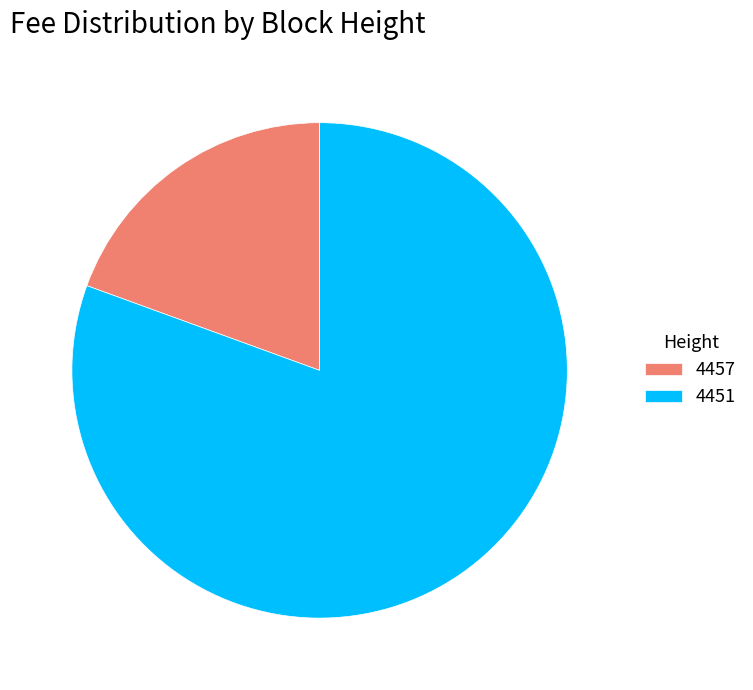

Between 4457 and 4451, which is larger?

4451